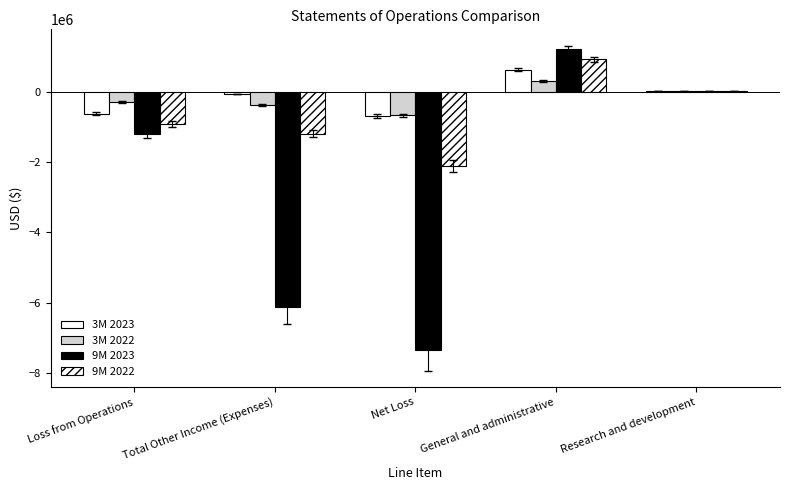

How many data points in 9M 2022 are above -919985?

2